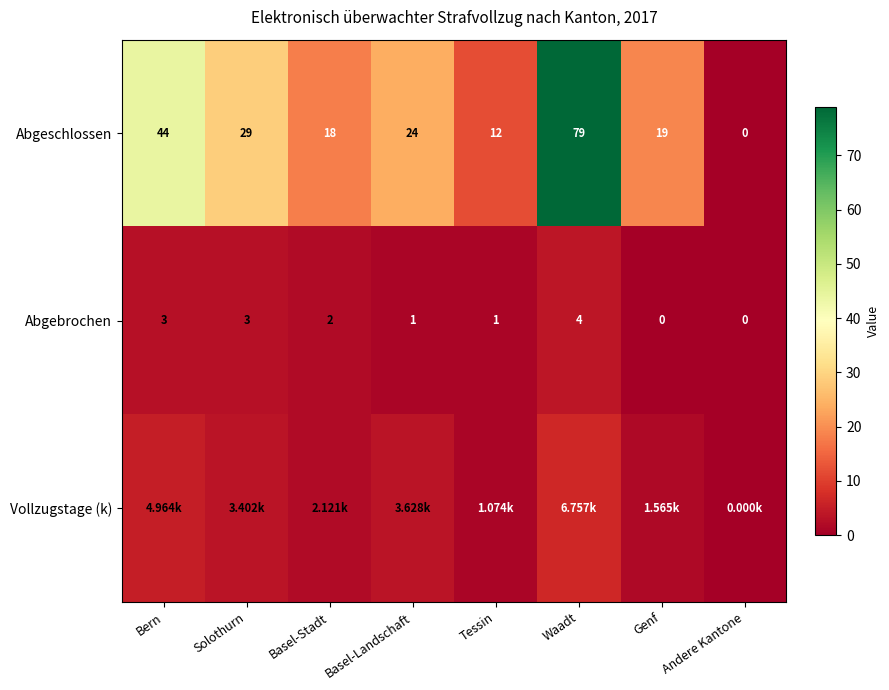

True or false: Abgeschlossen has a value of 0.0 at Andere Kantone.

True